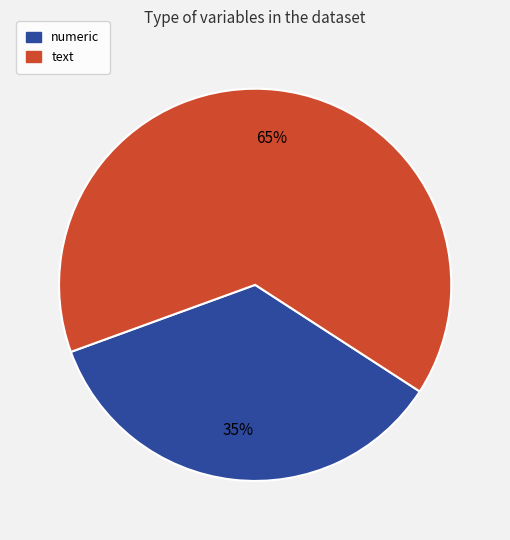

To the nearest percent, what is the average slice percentage?

50%